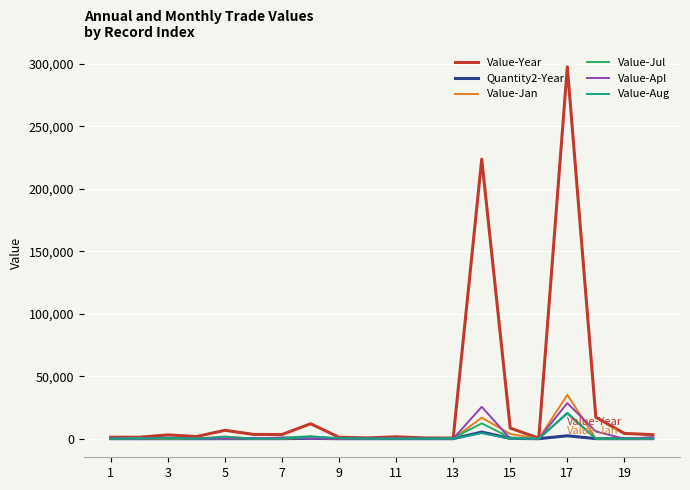

What is the maximum value shown in the chart?

297578